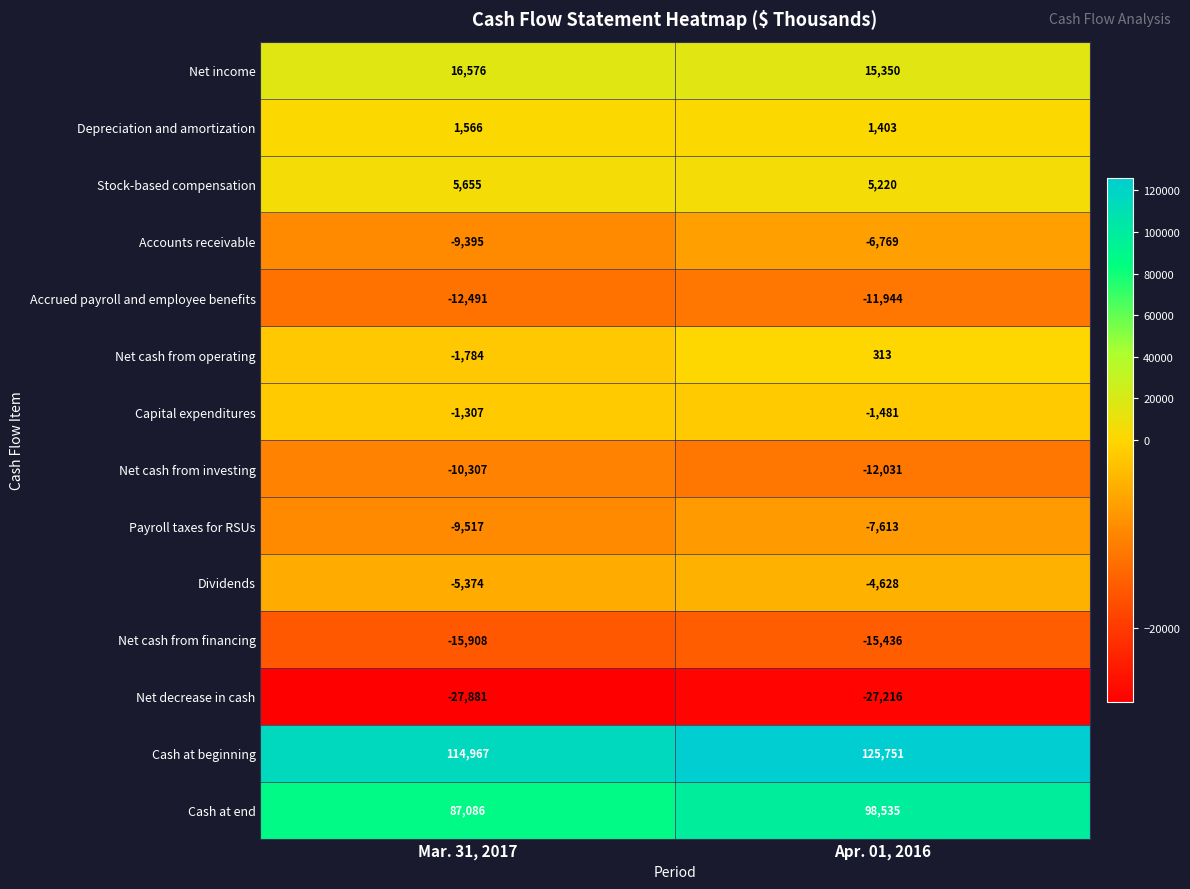

The value of Stock-based compensation at Mar. 31, 2017 is 5655. True or false?

True